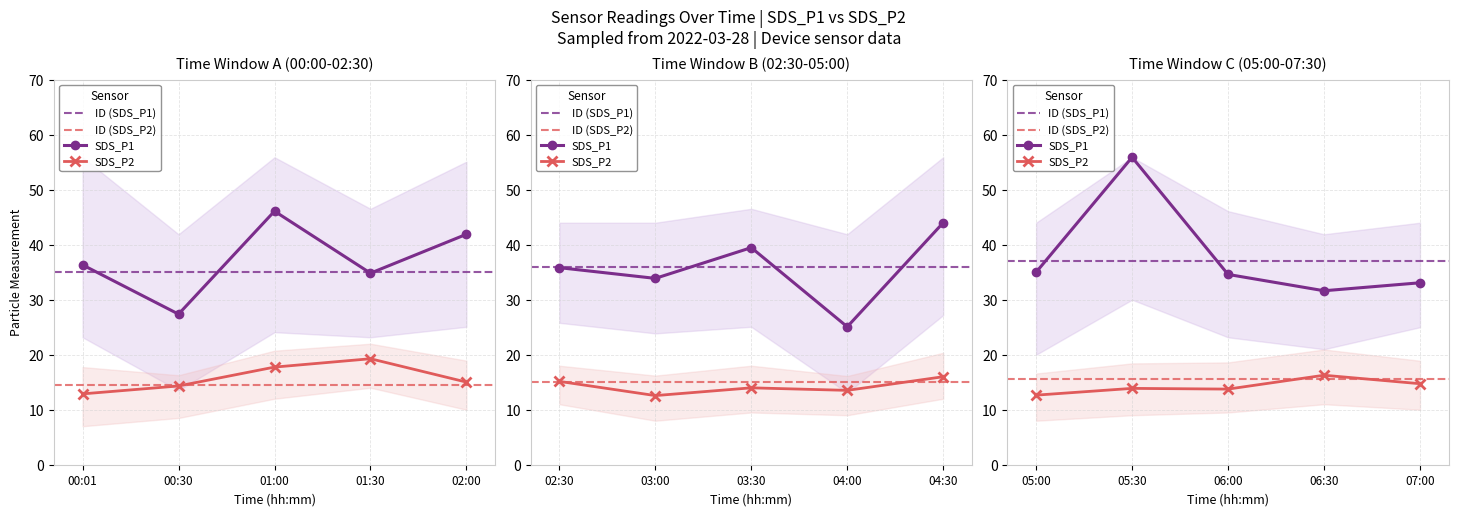

What is the sum of the SDS_P1_upper values at 02:00 and 06:30?

97.0